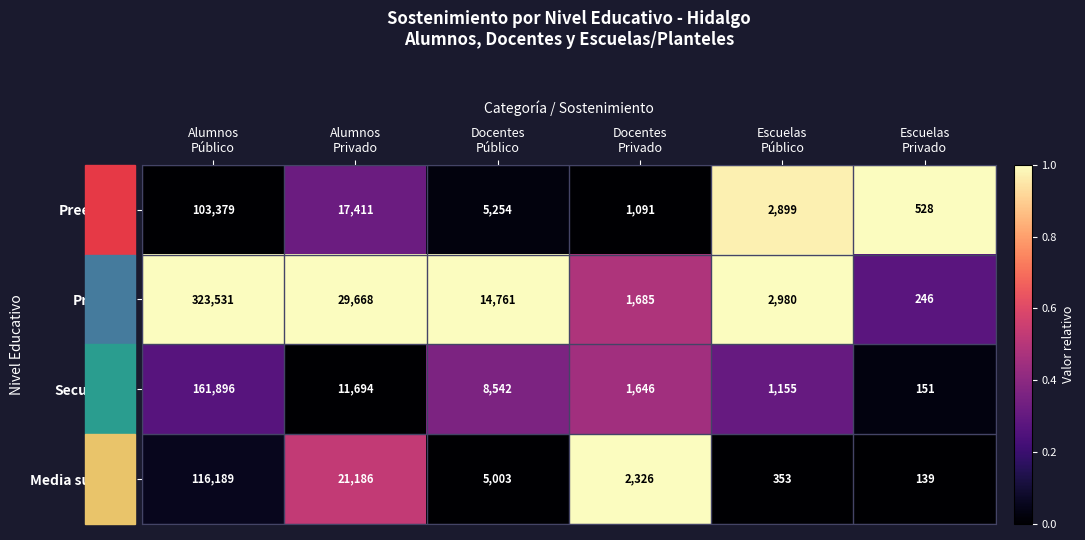

Which series has the widest spread of values?

Primaria